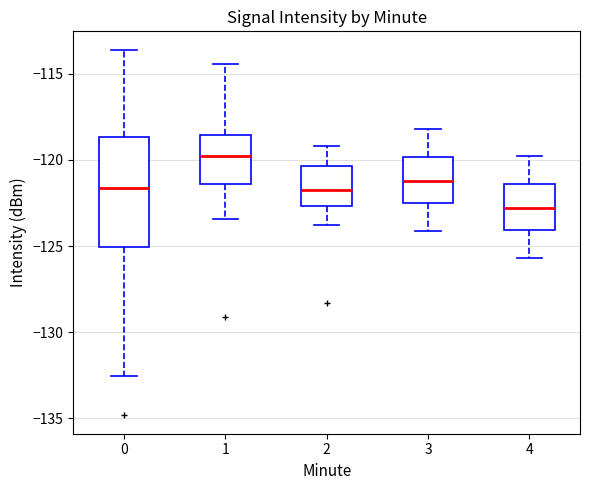

Where does the median line of the box at x = 2 sit on the y-axis? The values are not printed on the chart, so give them approximately, as read against the axis.

-121.5